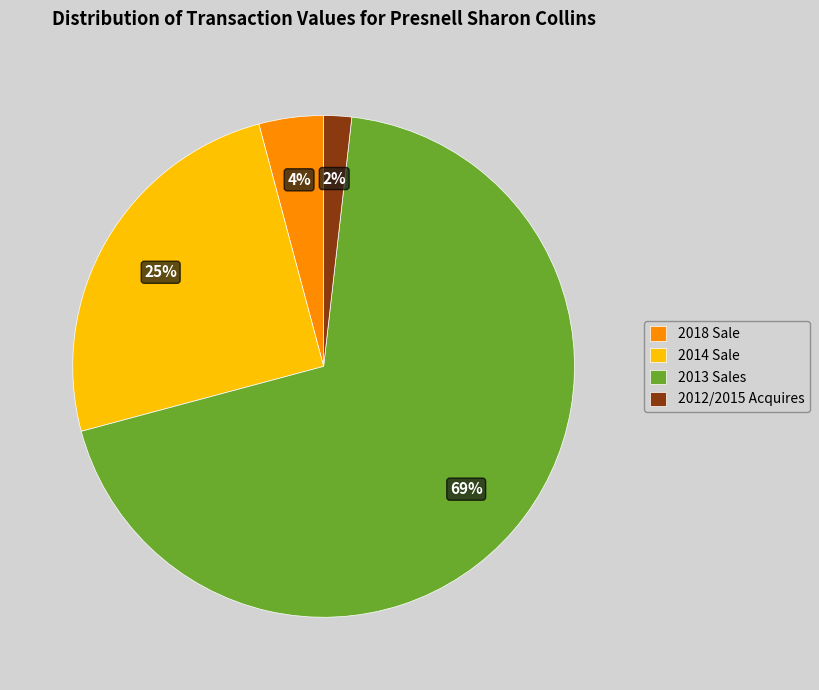

What percentage is the 2013 Sales slice, to the nearest percent?

69%